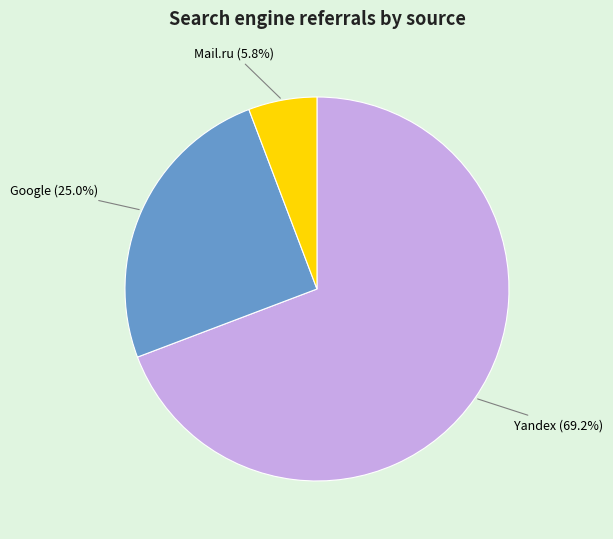

What is the smallest slice in the pie chart?

Mail.ru